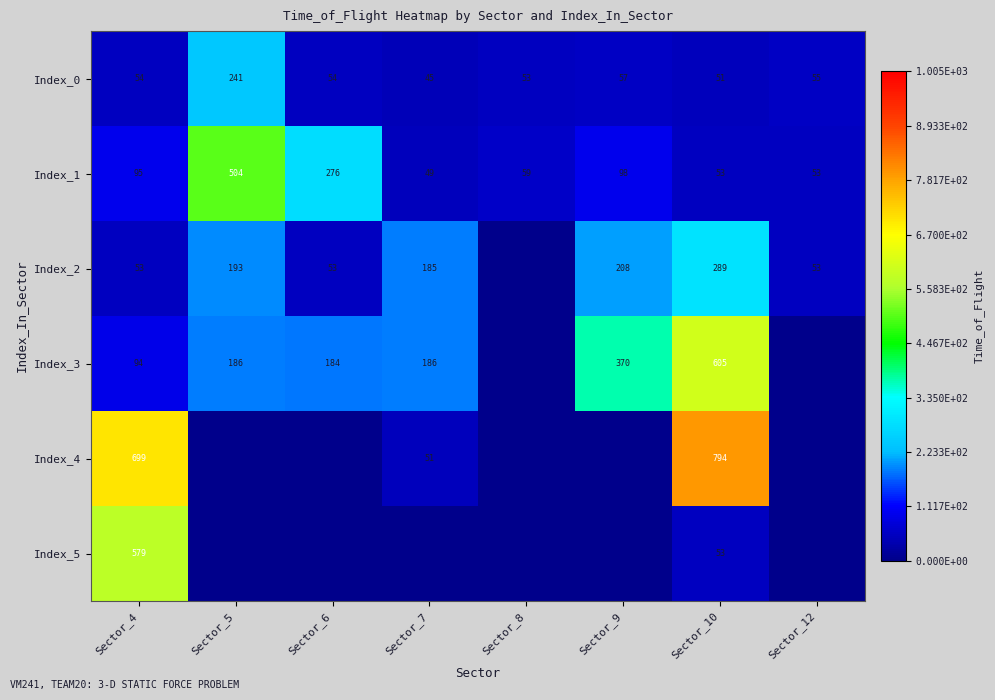

What is the difference between the Index_2 values at Sector_9 and Sector_4?

155